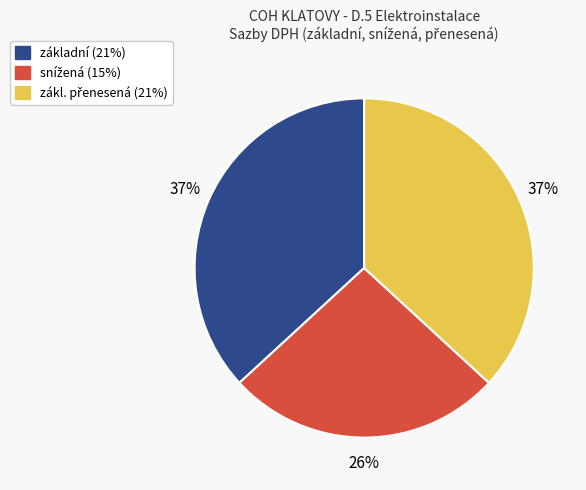

To the nearest percent, what is the difference between the largest and smallest slice percentages?

11%